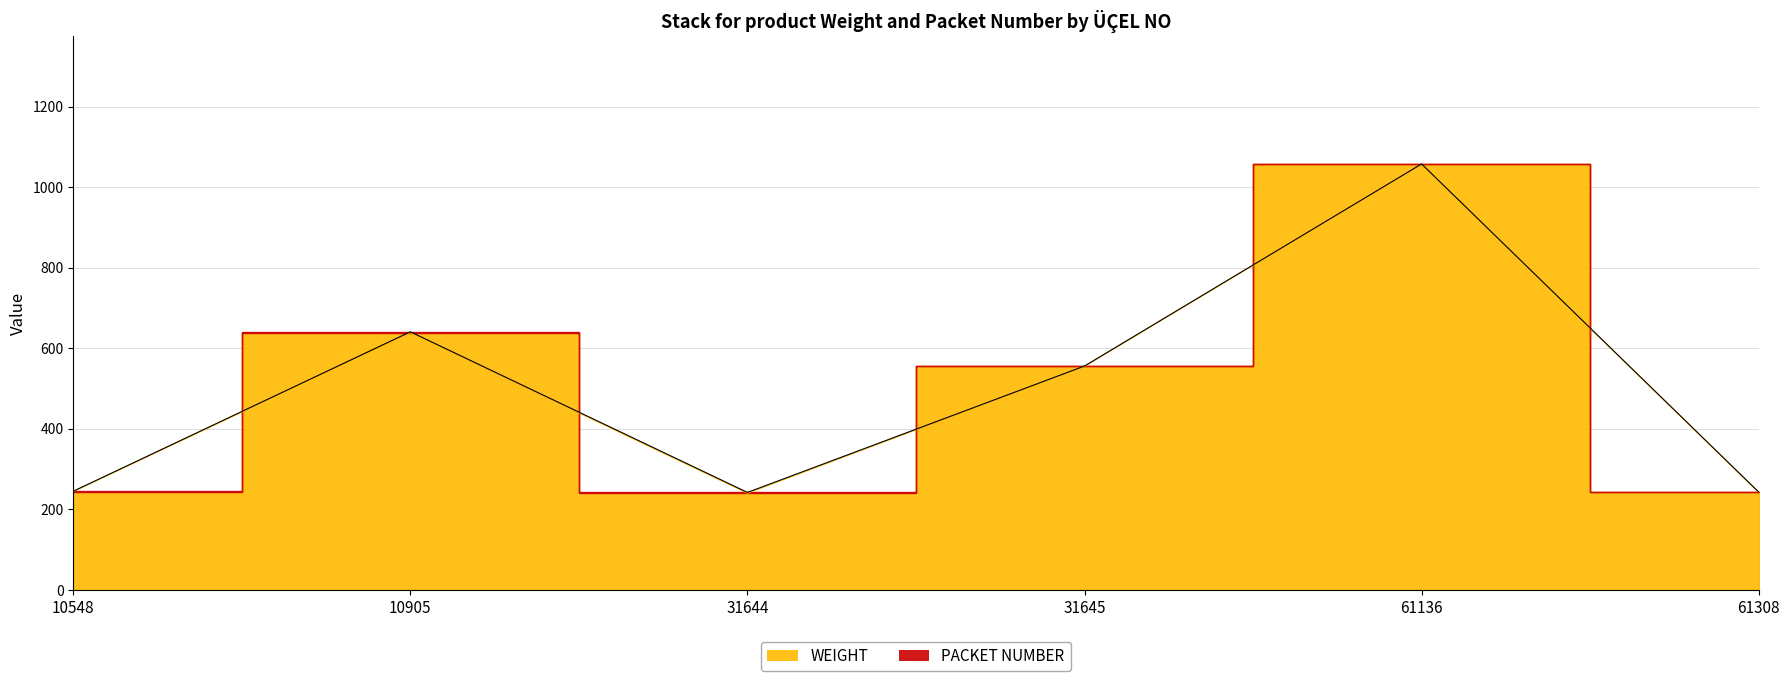

How many points are higher than both their immediate neighbors (excluding endpoints)?

2